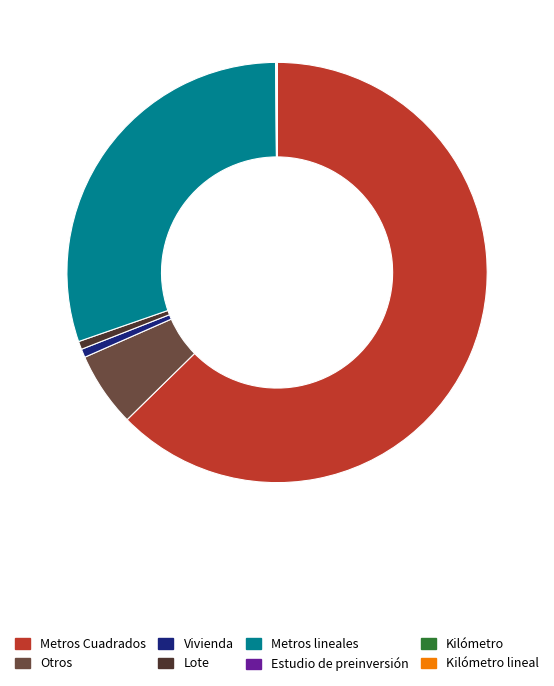

Between Lote and Metros Cuadrados, which is larger?

Metros Cuadrados